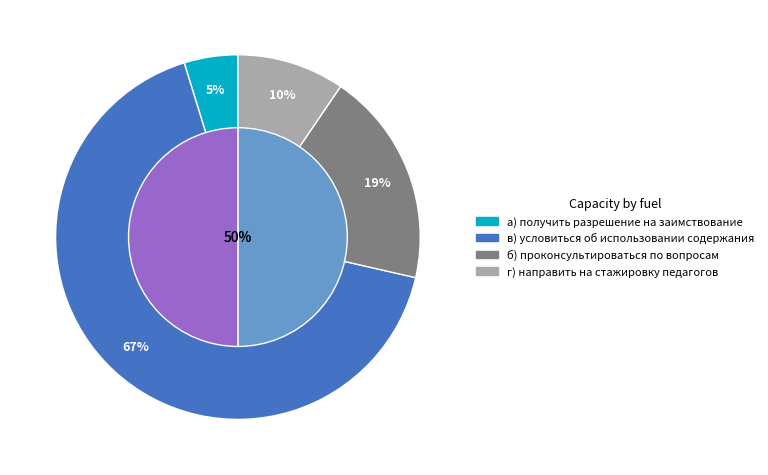

Which slice is the smallest?

а) получить разрешение на заимствование